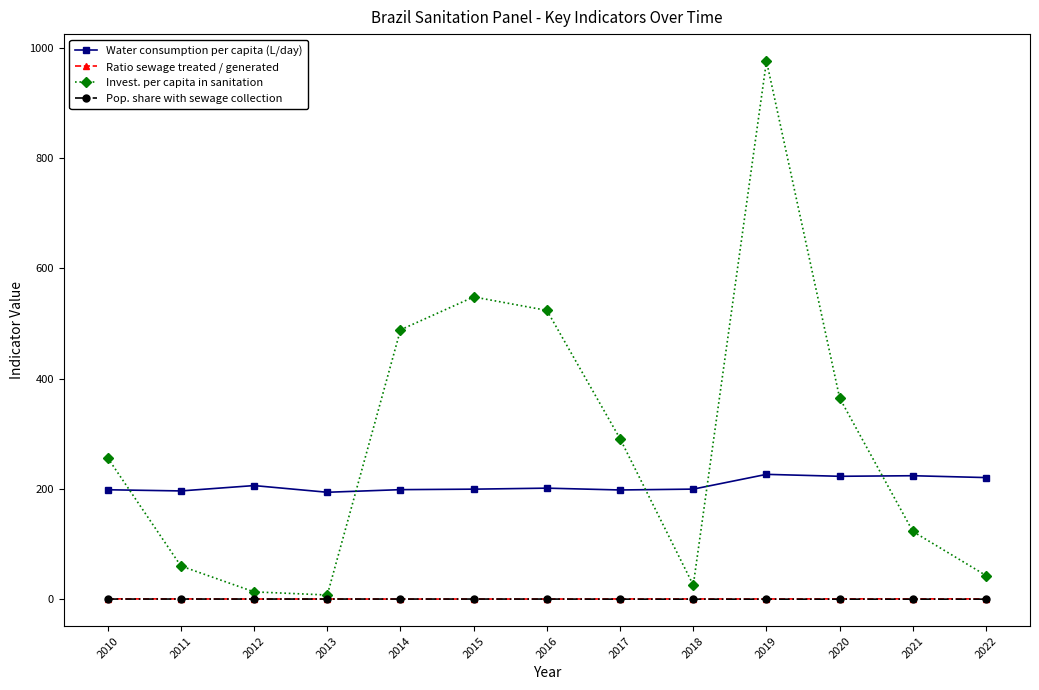

The value of Invest. per capita in sanitation at 2015 is 355.2. True or false?

False